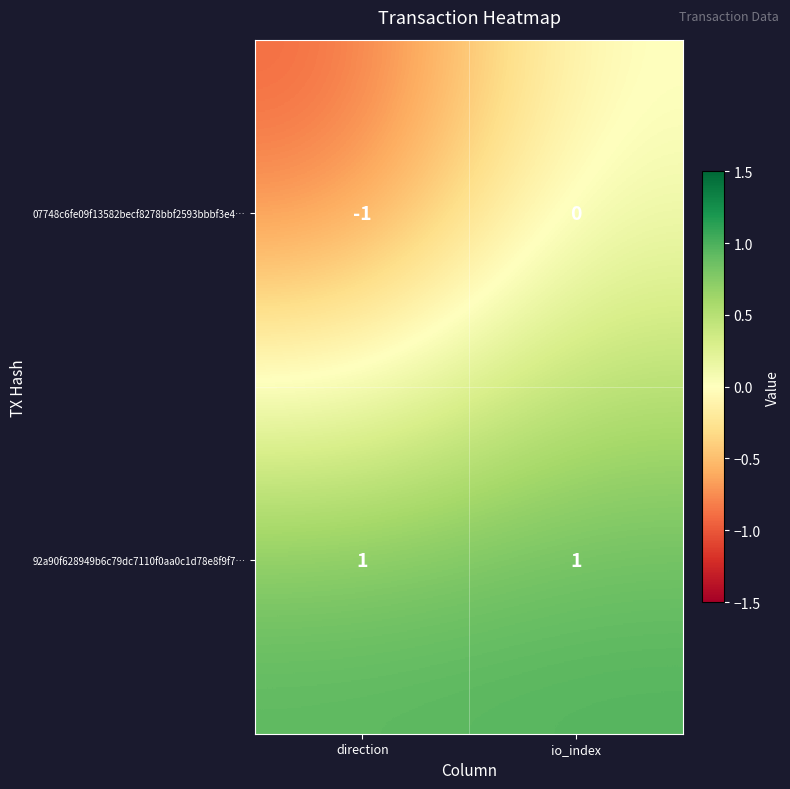

Is the value of 07748c6fe09f13582becf8278bbf2593bbbf3e4… at io_index greater than the value of 92a90f628949b6c79dc7110f0aa0c1d78e8f9f7… at io_index?

No